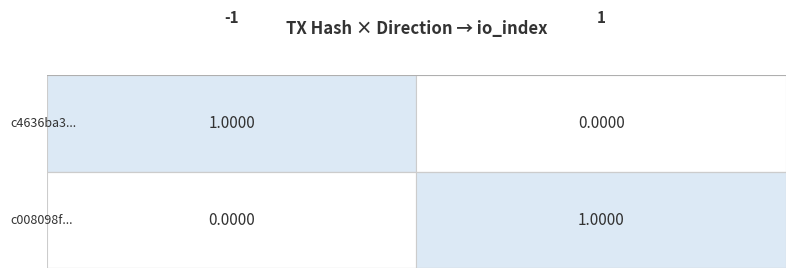

Between direction and io_index, which series saw the biggest shift?

c4636ba3...